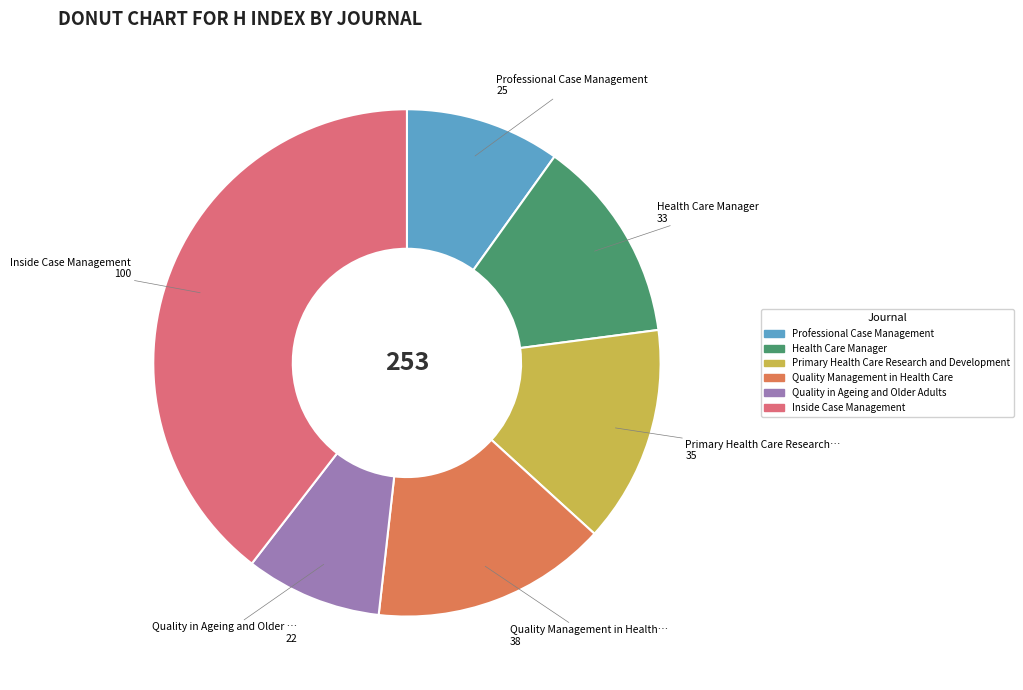

Is there a majority slice in this chart?

No